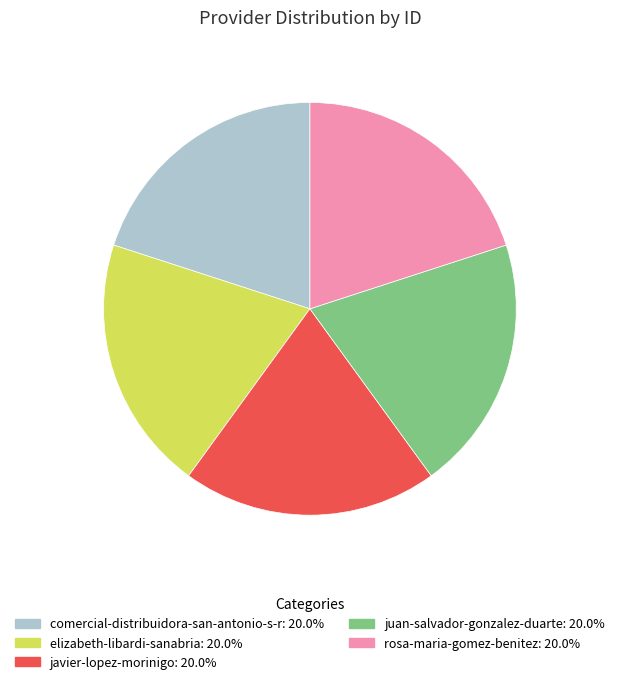

Approximately how many times larger is the value at elizabeth-libardi-sanabria compared to comercial-distribuidora-san-antonio-s-r?

1.0